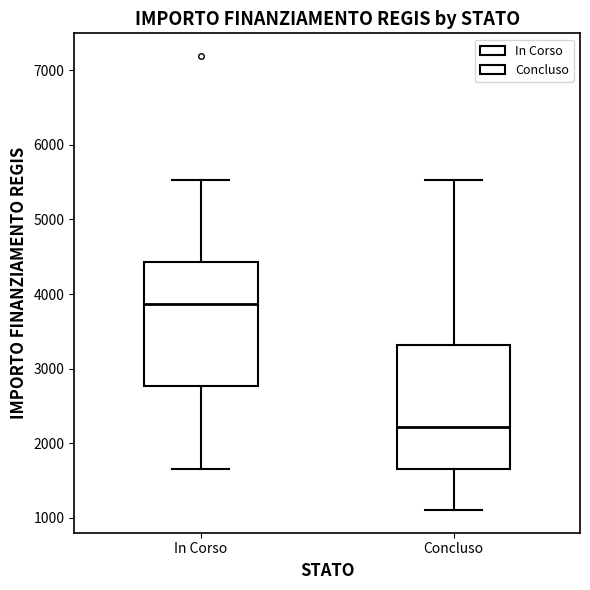

Where is the upper edge of the box for Concluso on the y-axis? The values are not printed on the chart, so give them approximately, as read against the axis.

3300